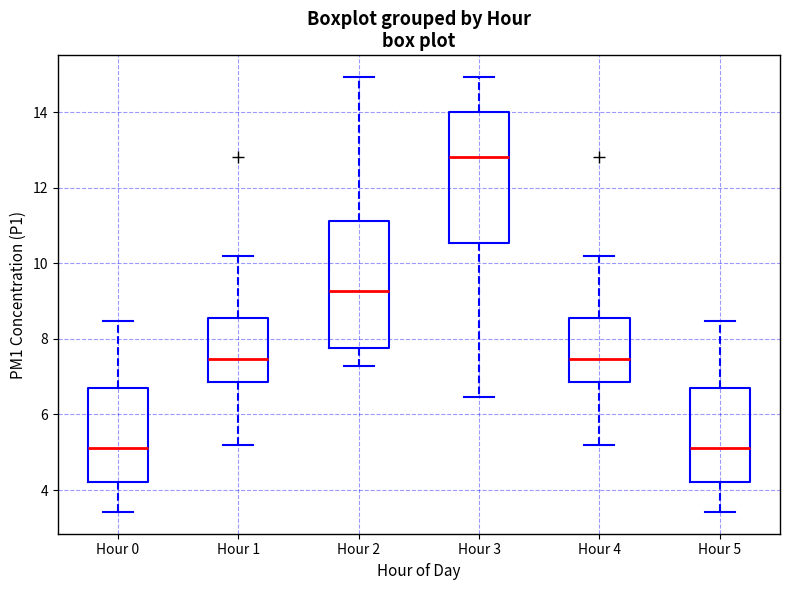

Which box's median line is the highest?

Hour 3